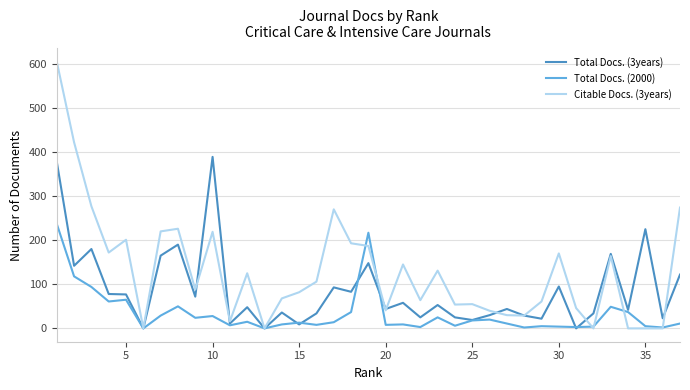

Rank the series by their average value, from lowest to highest.

Total Docs. (2000), Total Docs. (3years), Citable Docs. (3years)